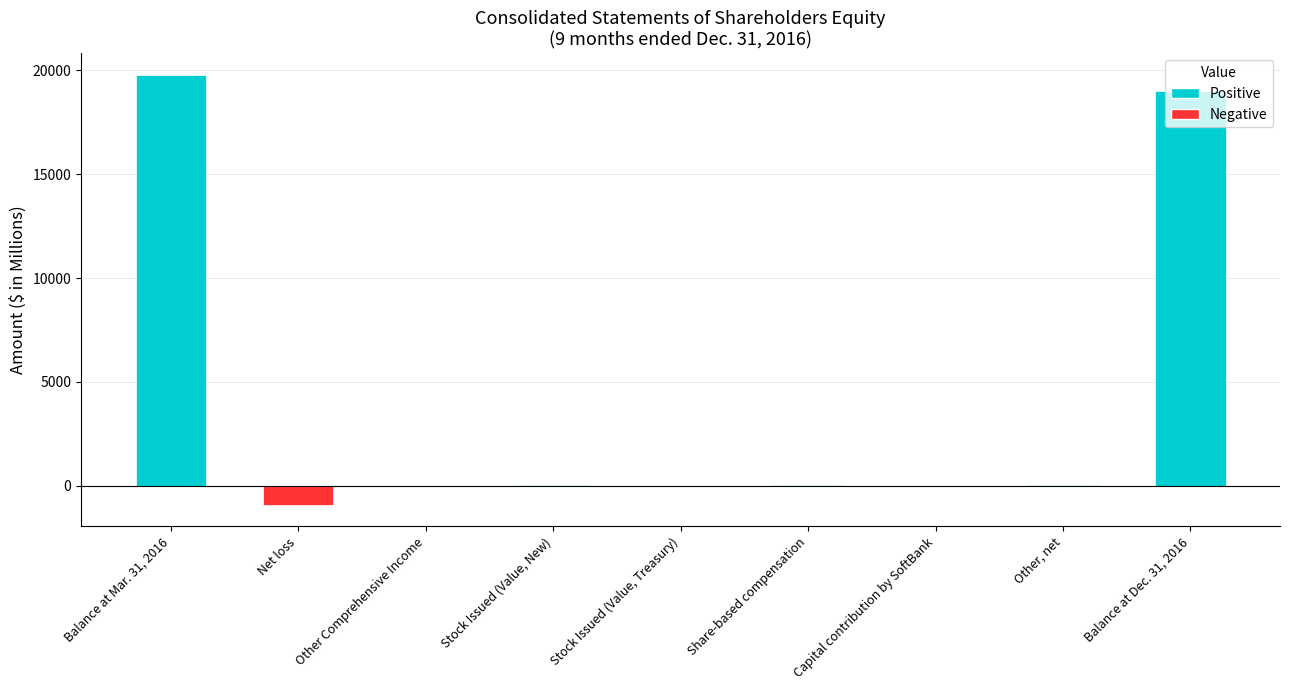

What is the sum of the values at Stock Issued (Value, Treasury) and Capital contribution by SoftBank?

9